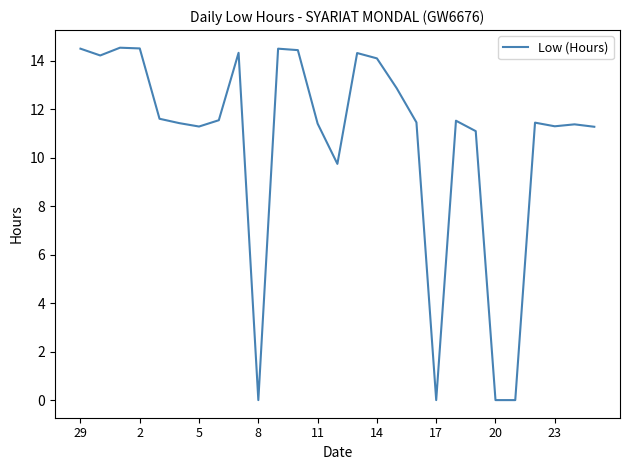

What is the difference between the maximum and minimum values?

14.5